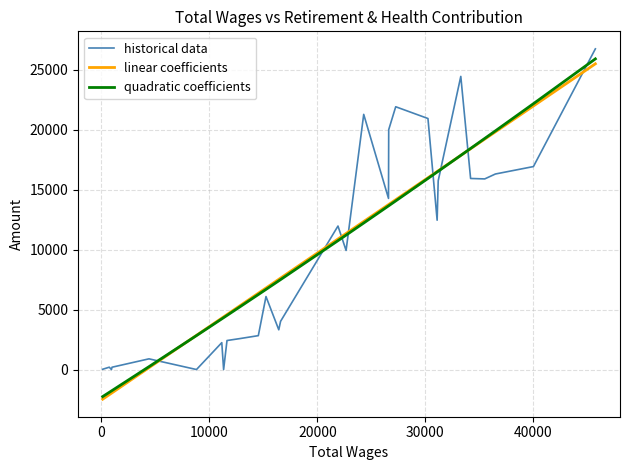

What are all the series names shown in the legend?

historical data, linear coefficients, quadratic coefficients